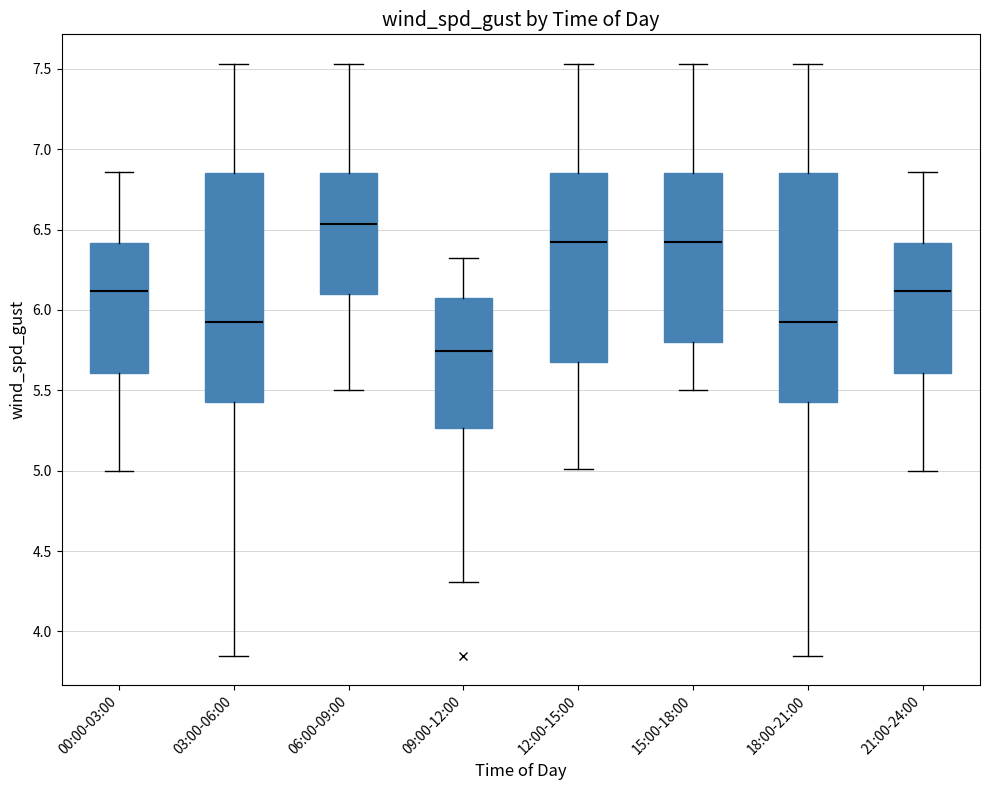

Where does the lower whisker of the box for 21:00-24:00 end on the y-axis? The values are not printed on the chart, so give them approximately, as read against the axis.

5.00